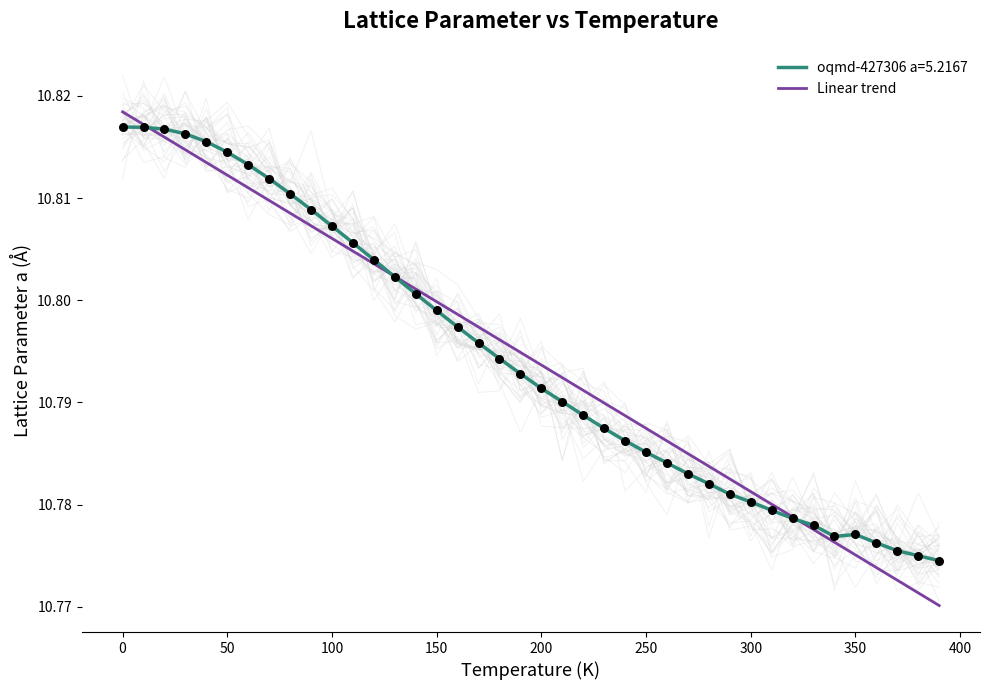

What is the ratio of the value at 150 to the value at 350?

1.0